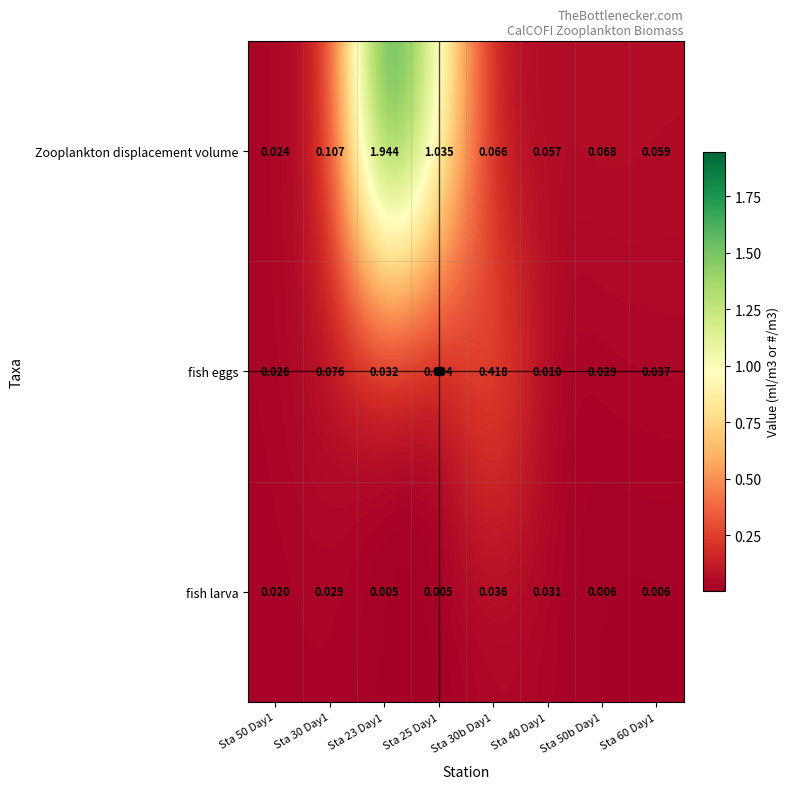

Rank the series at Sta 60 Day1 from highest to lowest value.

Zooplankton displacement volume, fish eggs, fish larva